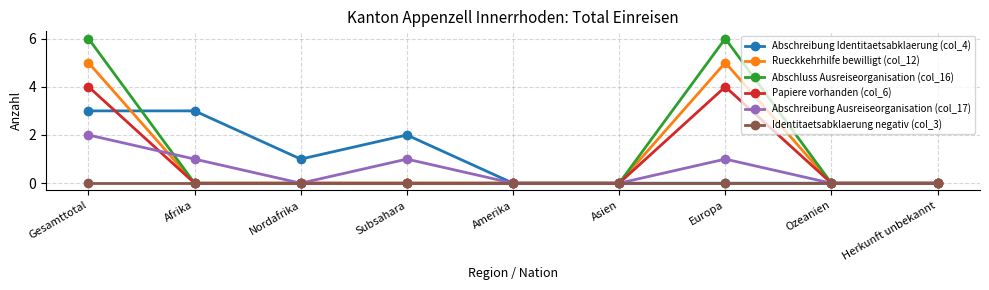

How many series are shown in this chart?

6